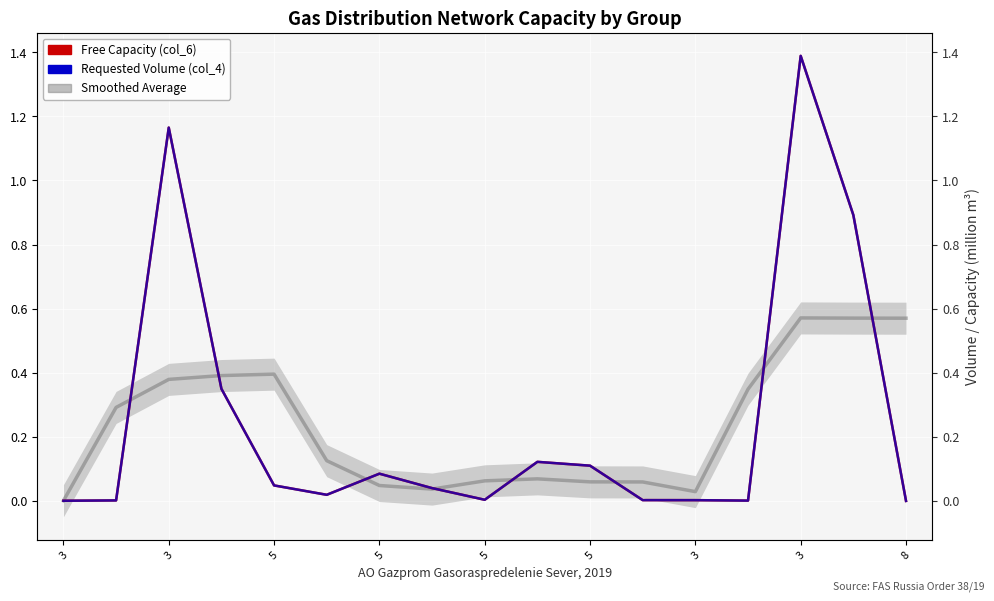

True or false: Free Capacity (col_6) and Requested Volume (col_4) intersect in this chart.

False